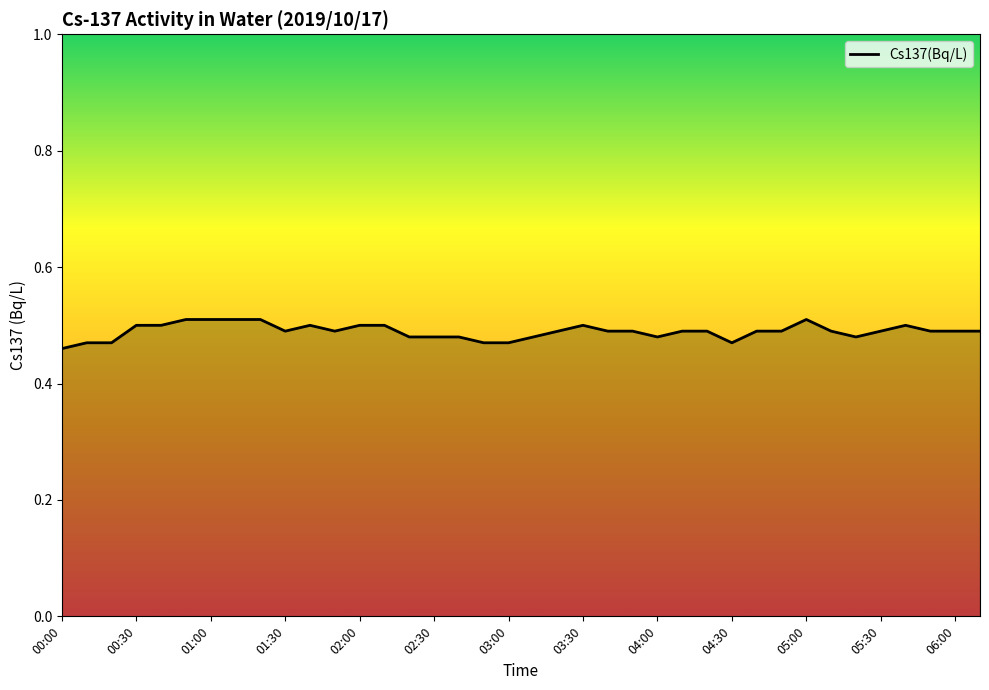

Where is the data nearest to the value 0?

00:00